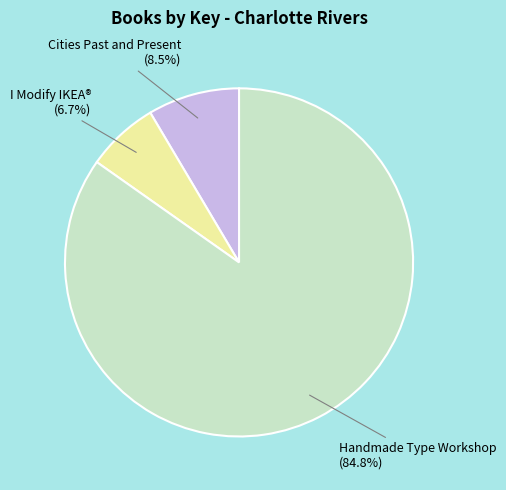

Is there a majority slice in this chart?

Yes